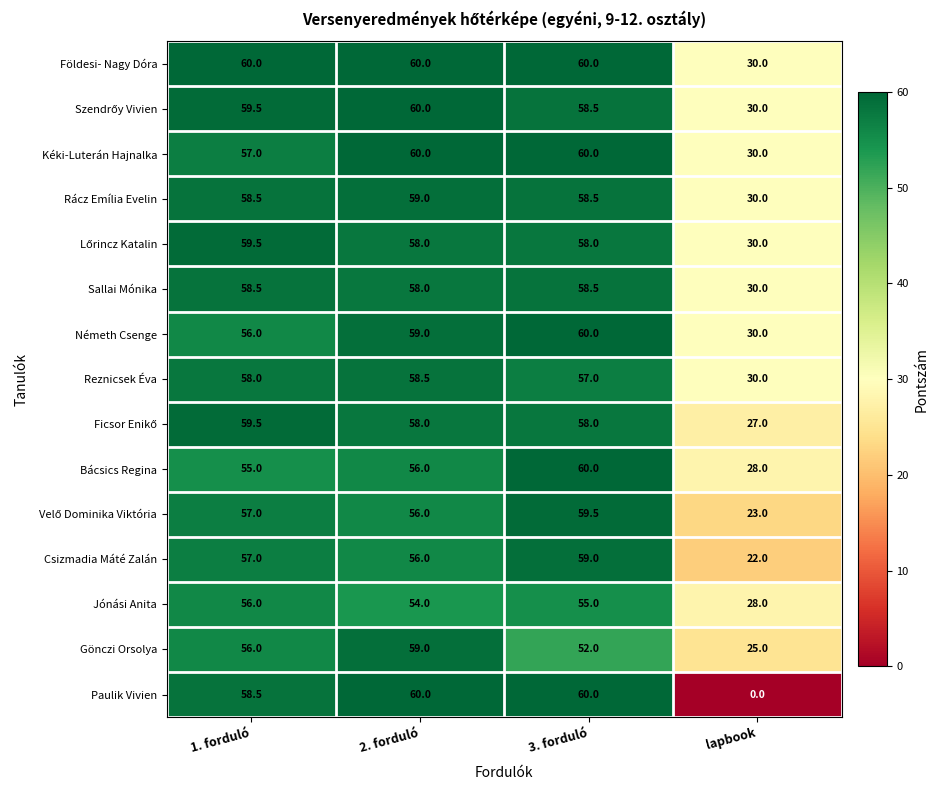

What is the greatest value displayed?

60.0